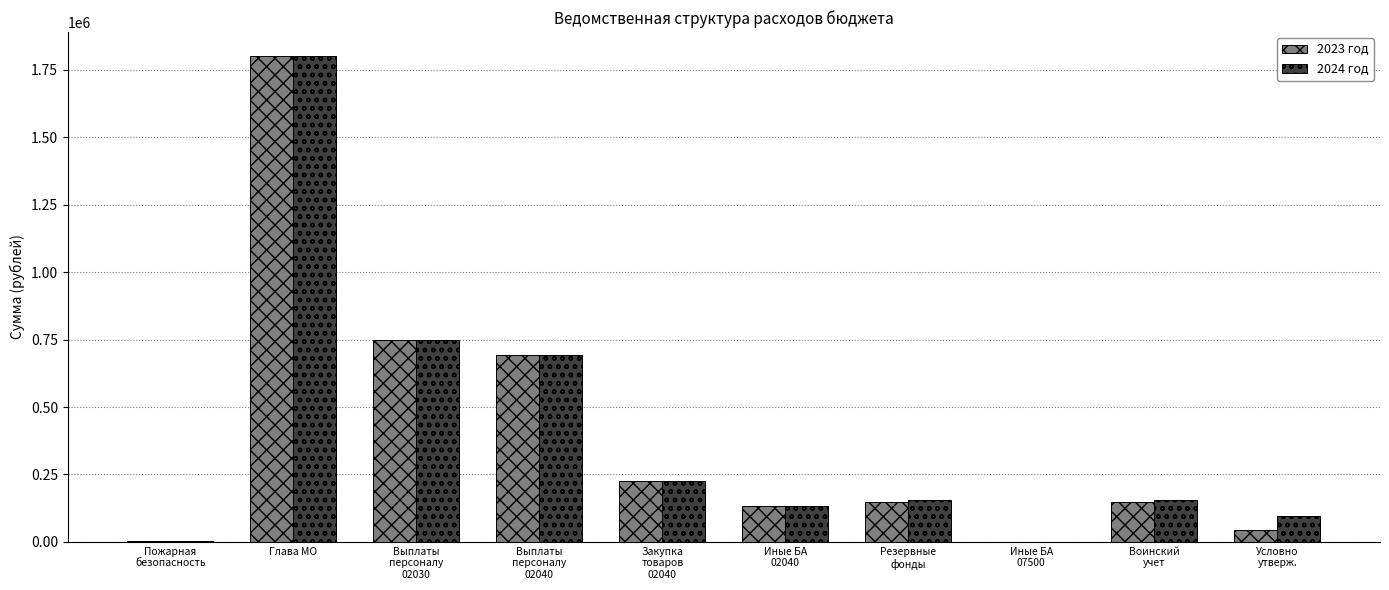

The value of 2024 год at Глава МО is 1800000. True or false?

True